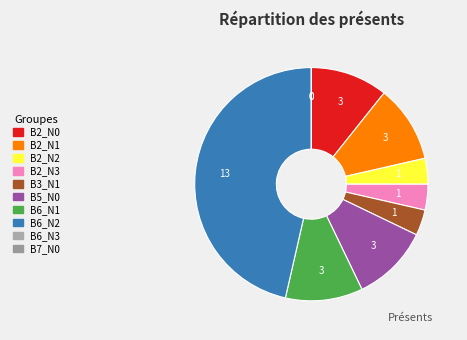

Which slice is the smallest?

B6_N3